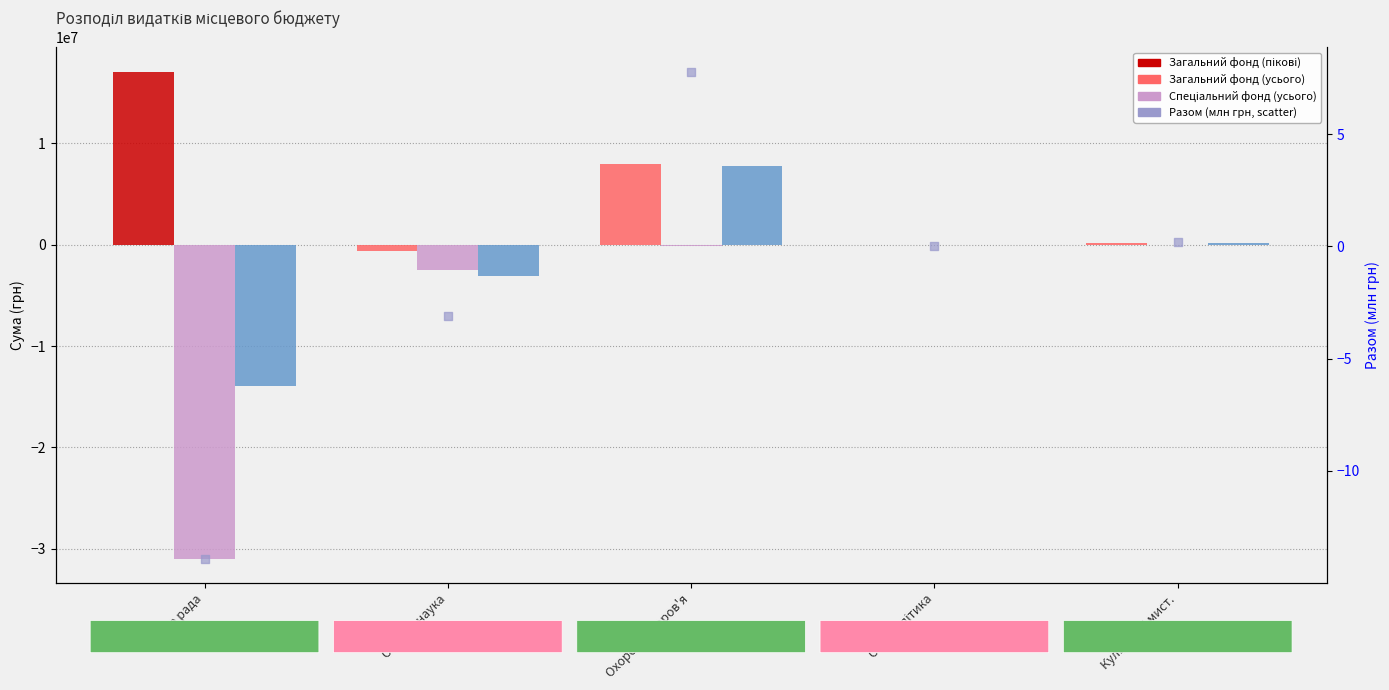

At how many categories does at least one series exceed -3411468?

5